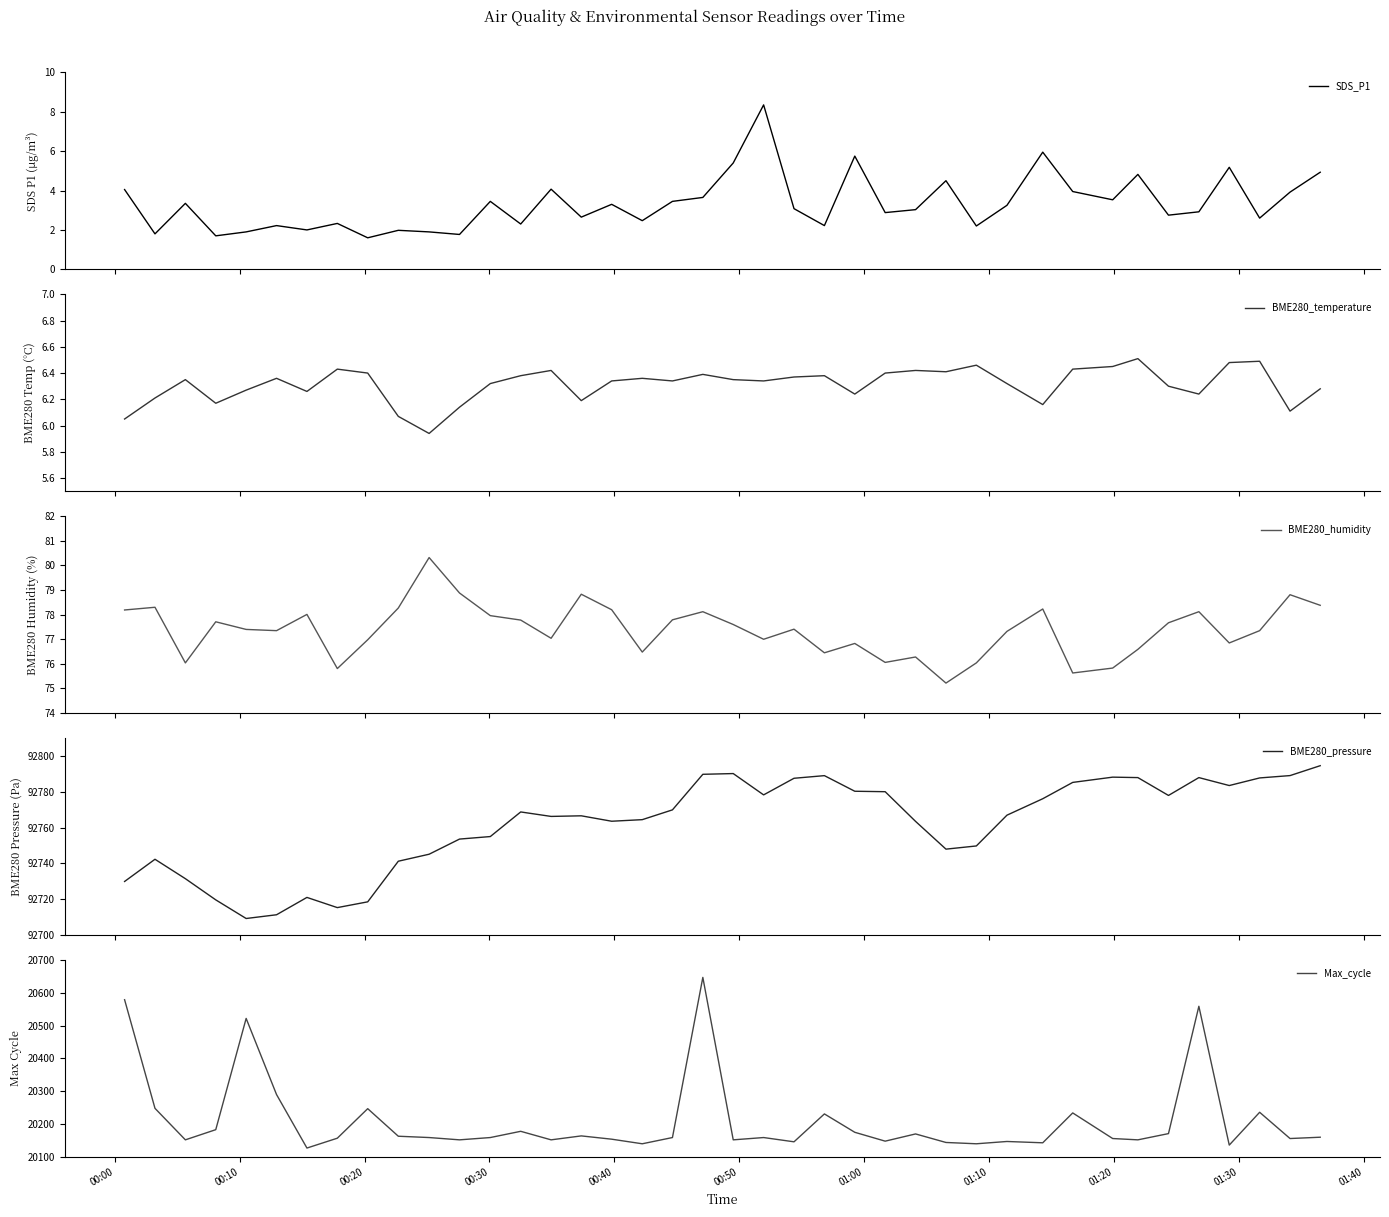

How many interior local peaks does the BME280_pressure series have?

8